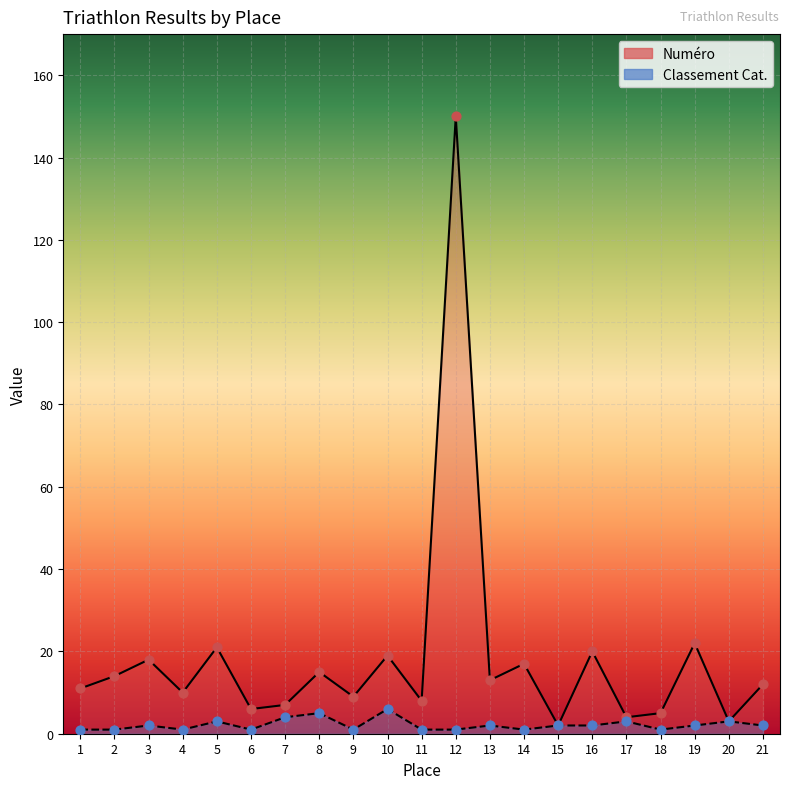

Is the value of Numéro at 16 greater than the value of Classement Cat. at 16?

Yes